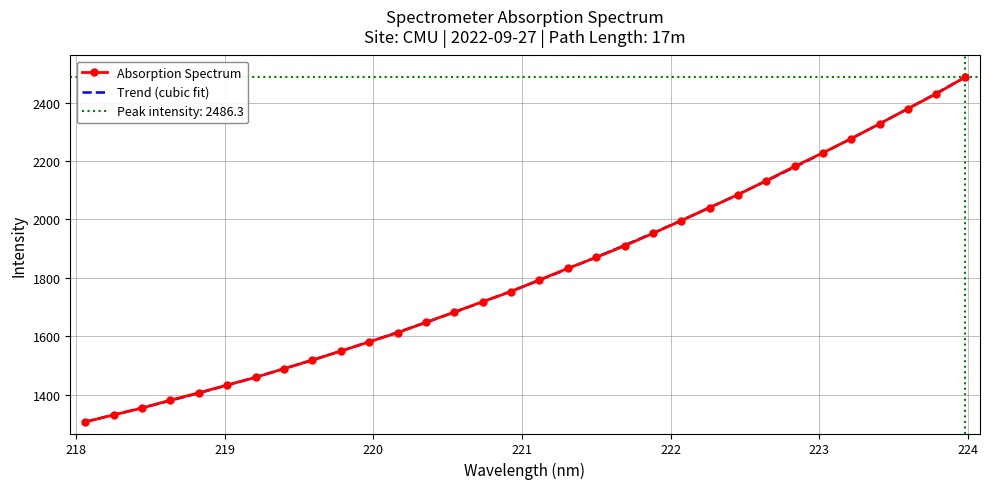

How many data points in Absorption Spectrum are less than 1793?

16